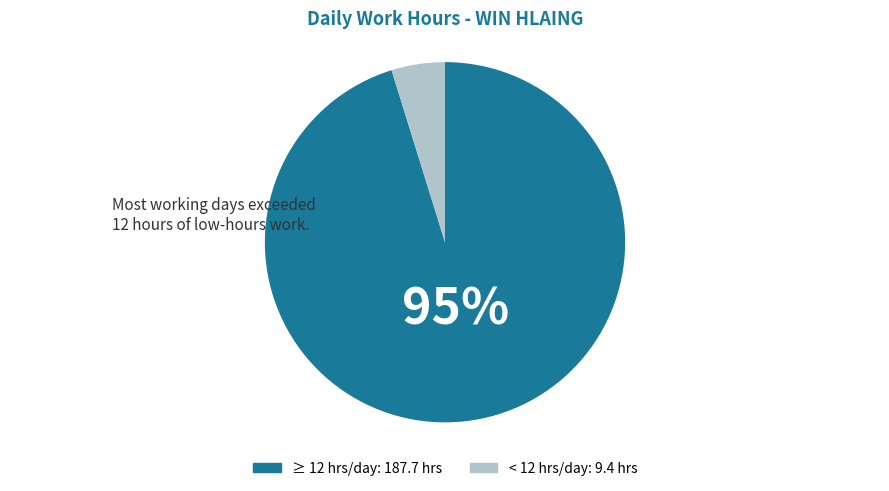

Is there a majority slice in this chart?

Yes